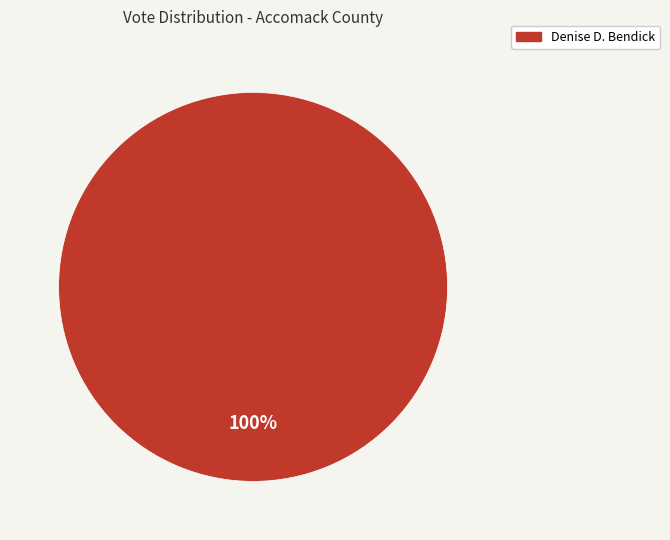

How many segments does this pie chart have?

1